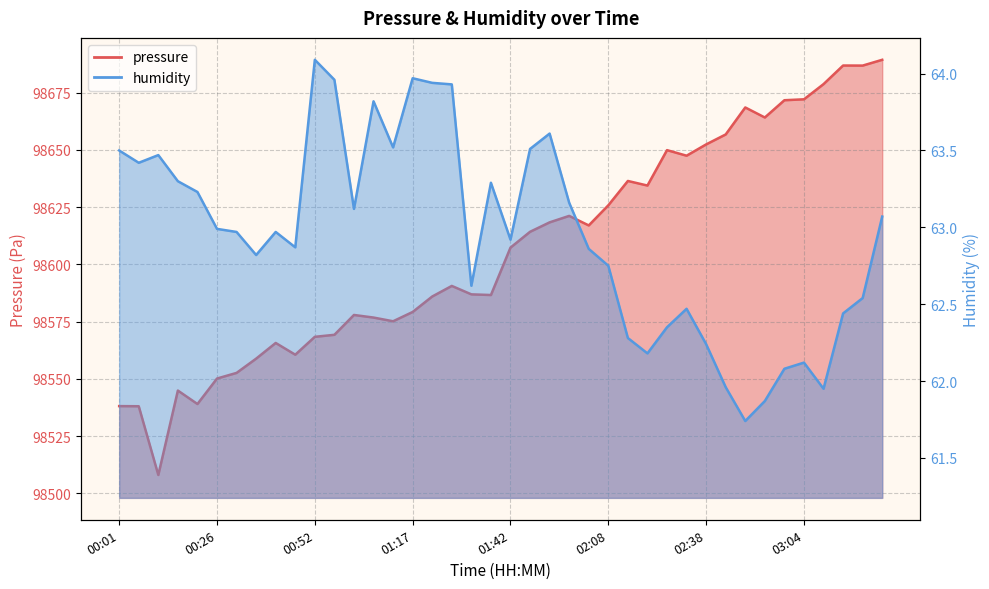

List the series in order of their overall mean, lowest first.

humidity, pressure